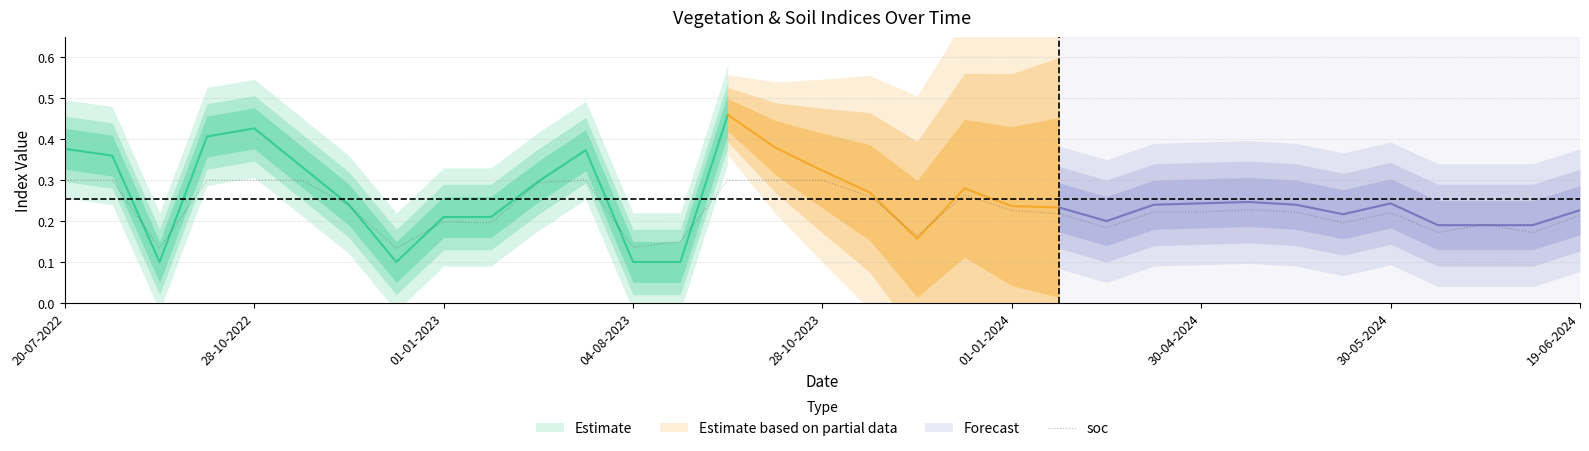

Count the number of categories in the chart.

33